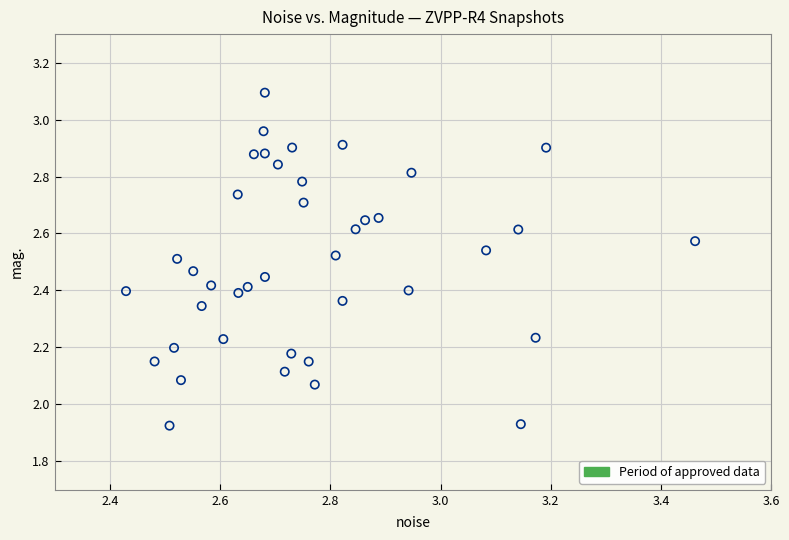

What is the range of X values (max minus min)?

1.0